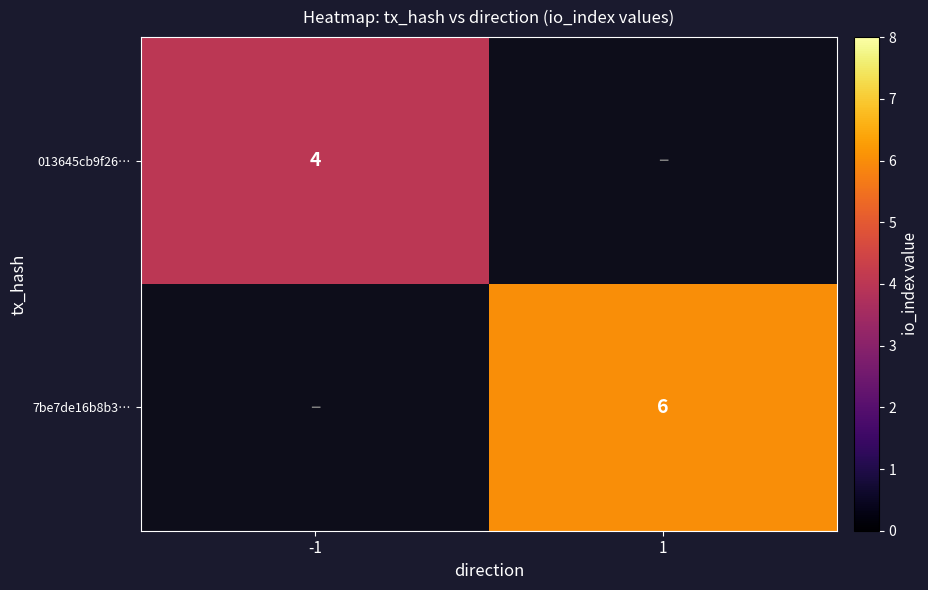

Is it true that 013645cb9f26… equals 4 at -1?

True